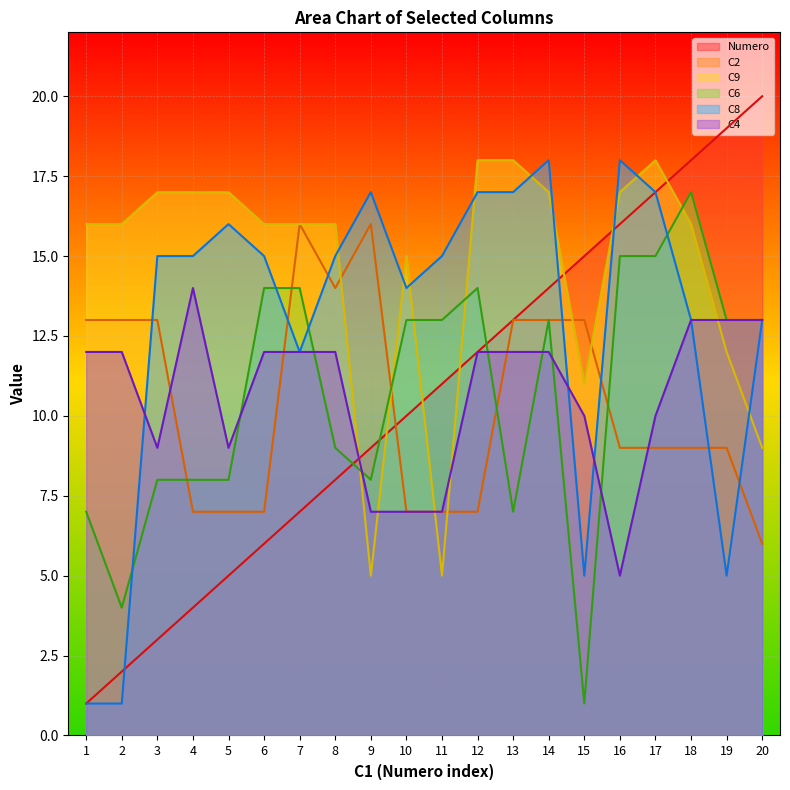

What is the difference between the C4 values at 7 and 10?

5